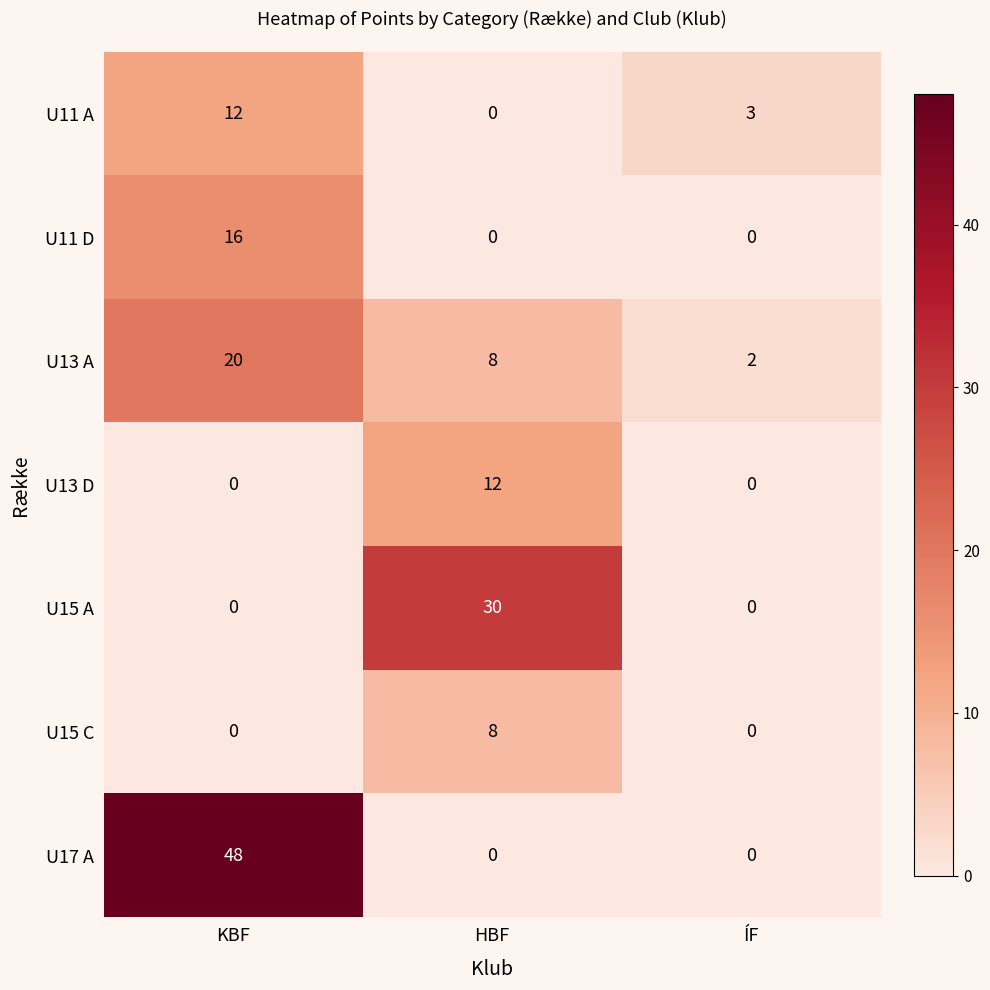

Count the U13 A values in the range 2 to 20.

3